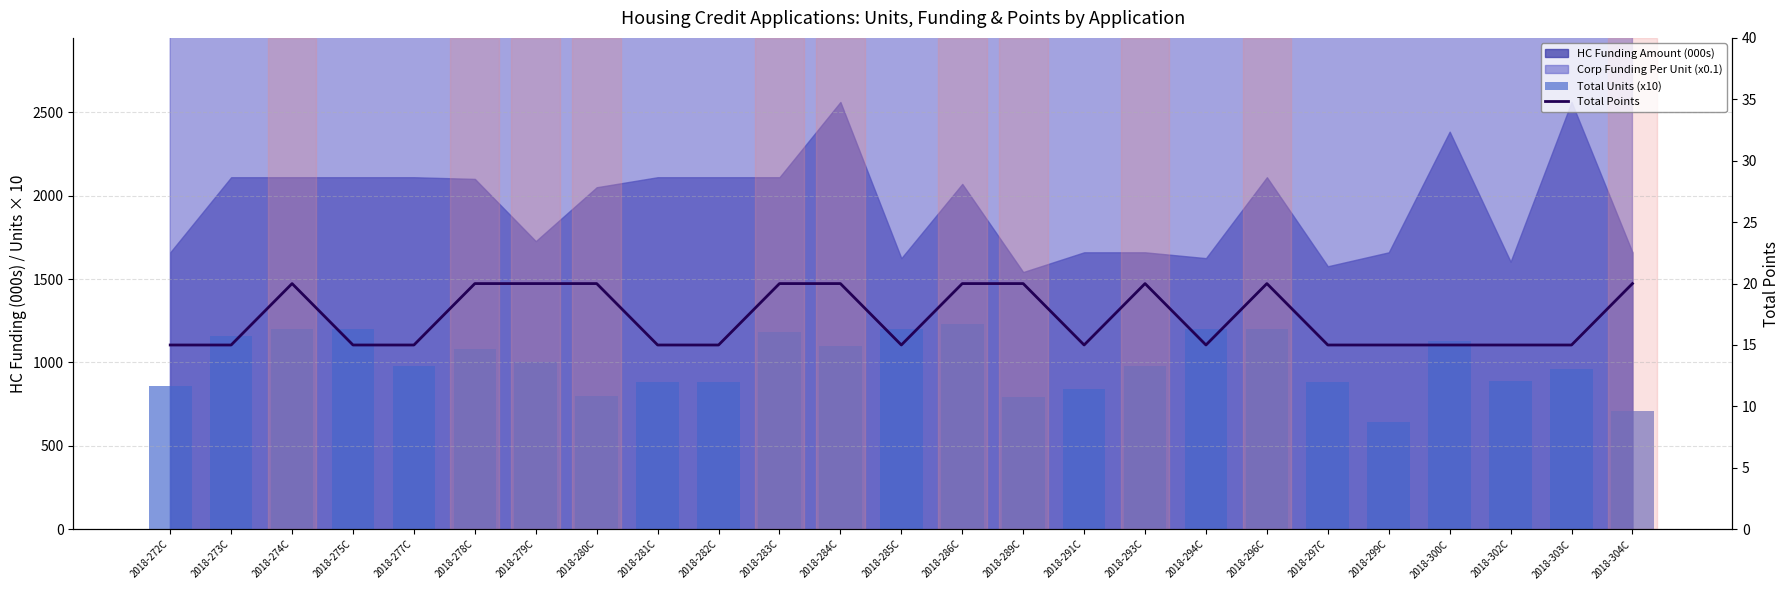

Reading right to left, transcribe all the data shown in this chart.

Total Units (x10): 710	960	890	1130	640	880	1200	1200	980	840	790	1230	1200	1100	1180	880	880	800	1000	1080	980	1200	1200	1160	860
Total Points: 20	15	15	15	15	15	20	15	20	15	20	20	15	20	20	15	15	20	20	20	15	15	20	15	15